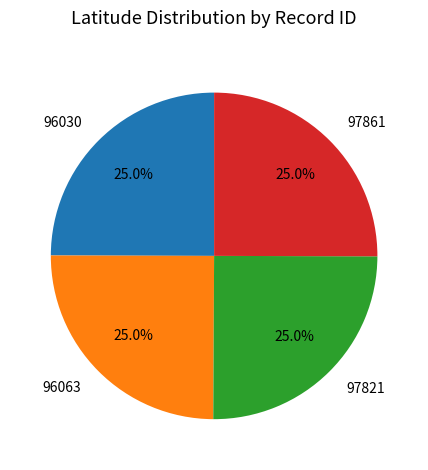

What is the ratio of the value at 97821 to the value at 97861?

1.0